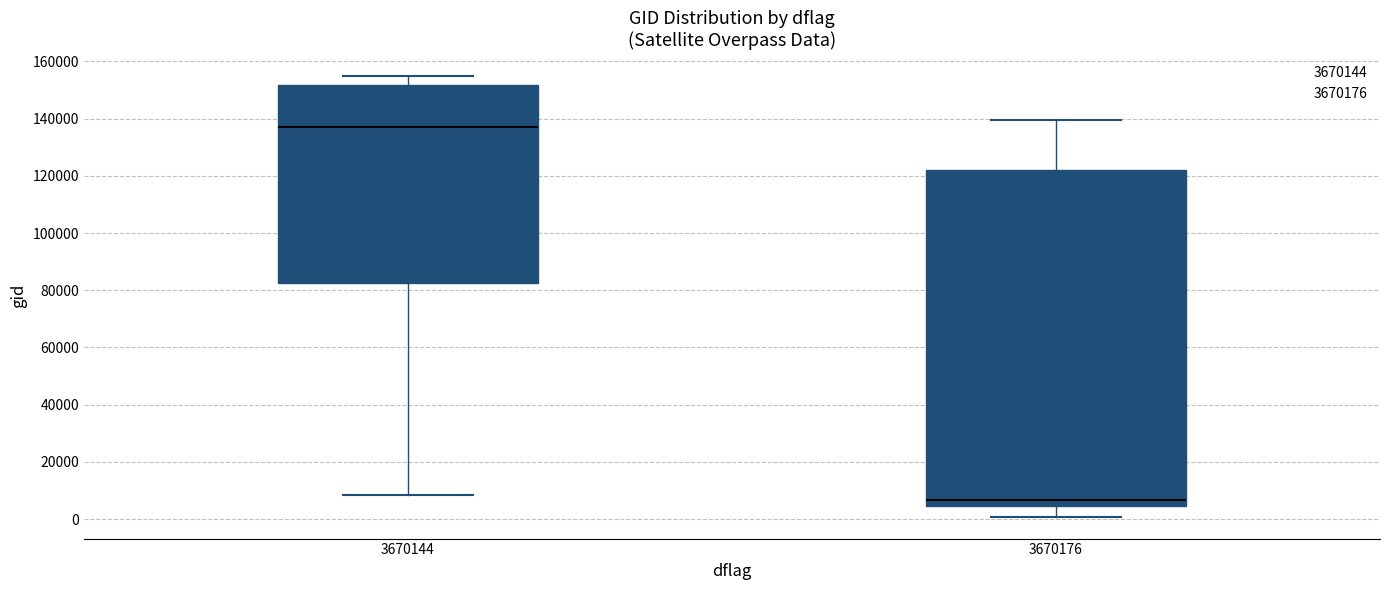

Reading left to right, read every box against the y-axis: the position of its median line, the range the box covers, and the ends of its whiskers. The values are not printed on the chart, so give them approximately, as read against the axis.

3670144: median 136000, box 82000 to 152000, whiskers 8000 to 154000
3670176: median 6000, box 4000 to 122000, whiskers 0 to 140000